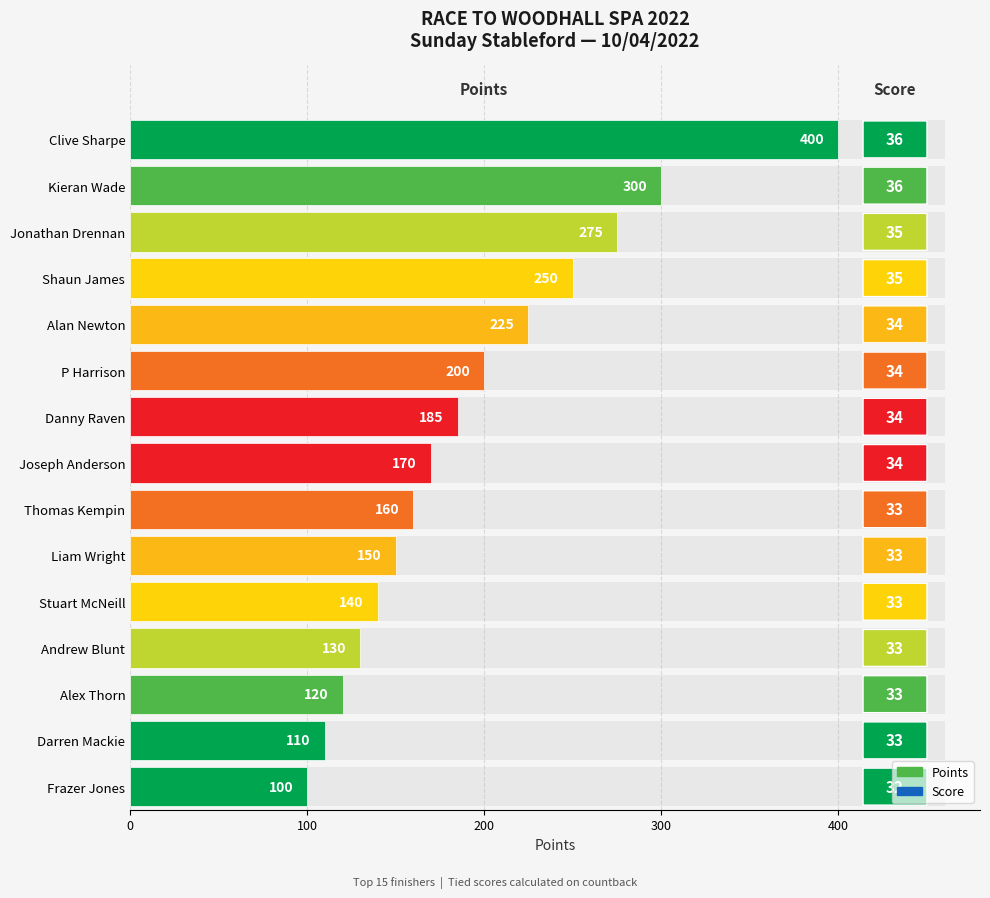

Reading left to right, what are all the values shown in this chart?

400	300	275	250	225	200	185	170	160	150	140	130	120	110	100